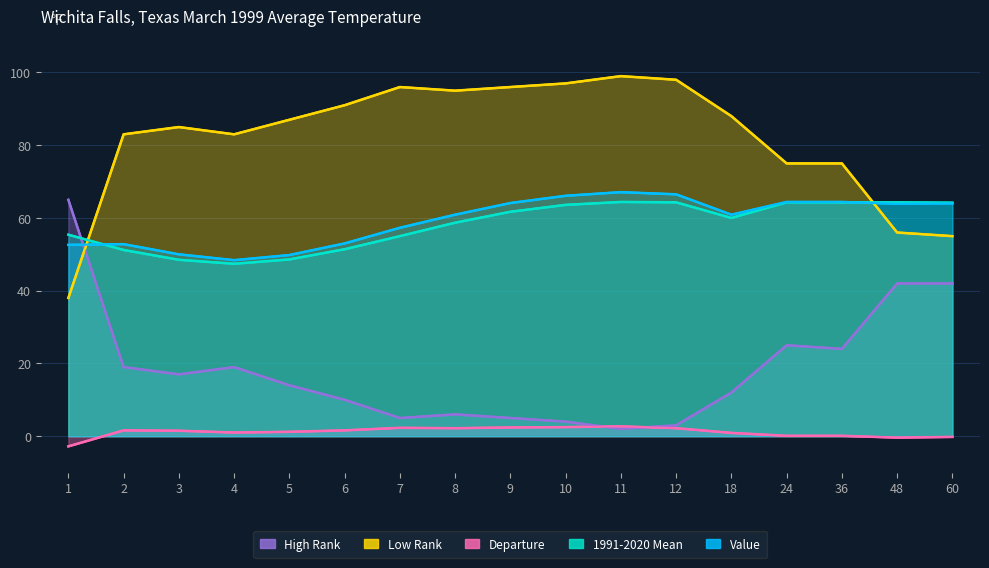

Rank the series by their maximum value, from lowest to highest.

Departure, 1991-2020 Mean, High Rank, Value, Low Rank